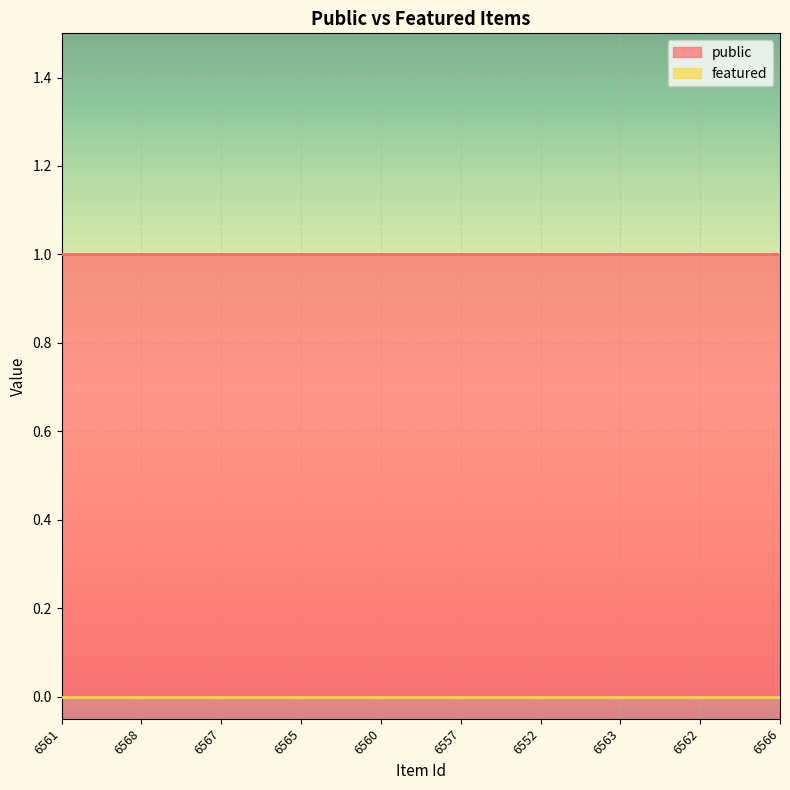

What position from the right is 6557?

5